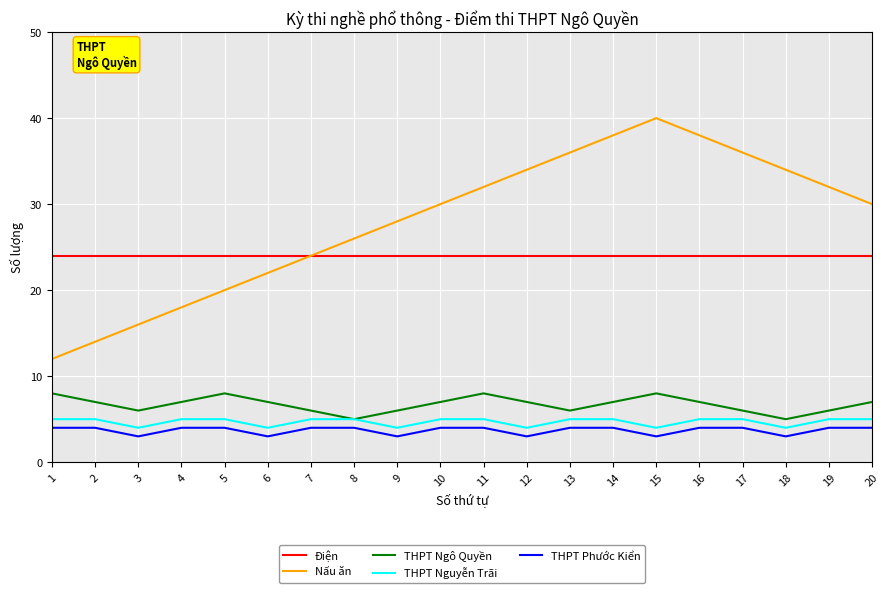

True or false: Nấu ăn has a value of 42 at 19.

False